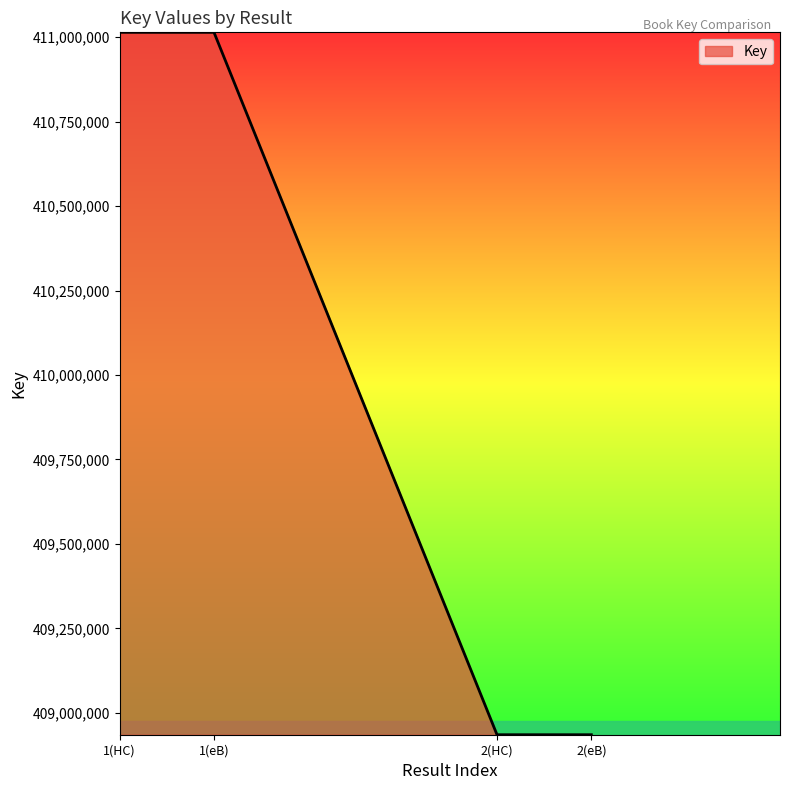

Between 2(HC) and 1(eB), which is larger?

1(eB)